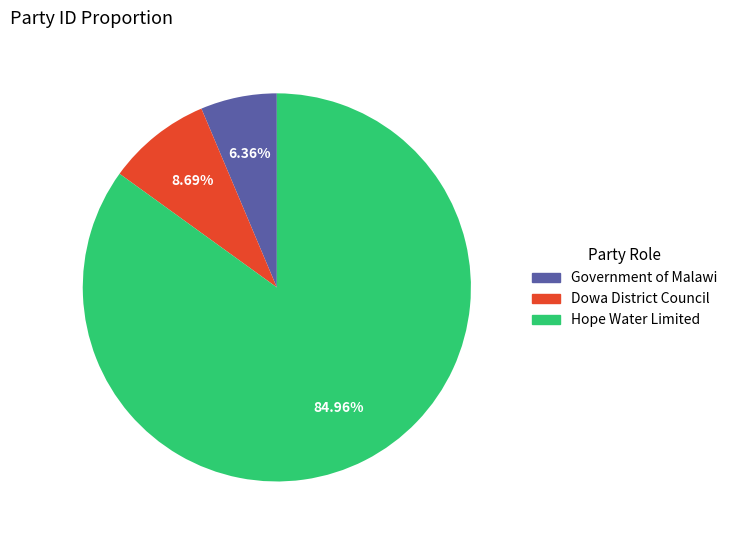

Does Government of Malawi represent more than half of the total?

No